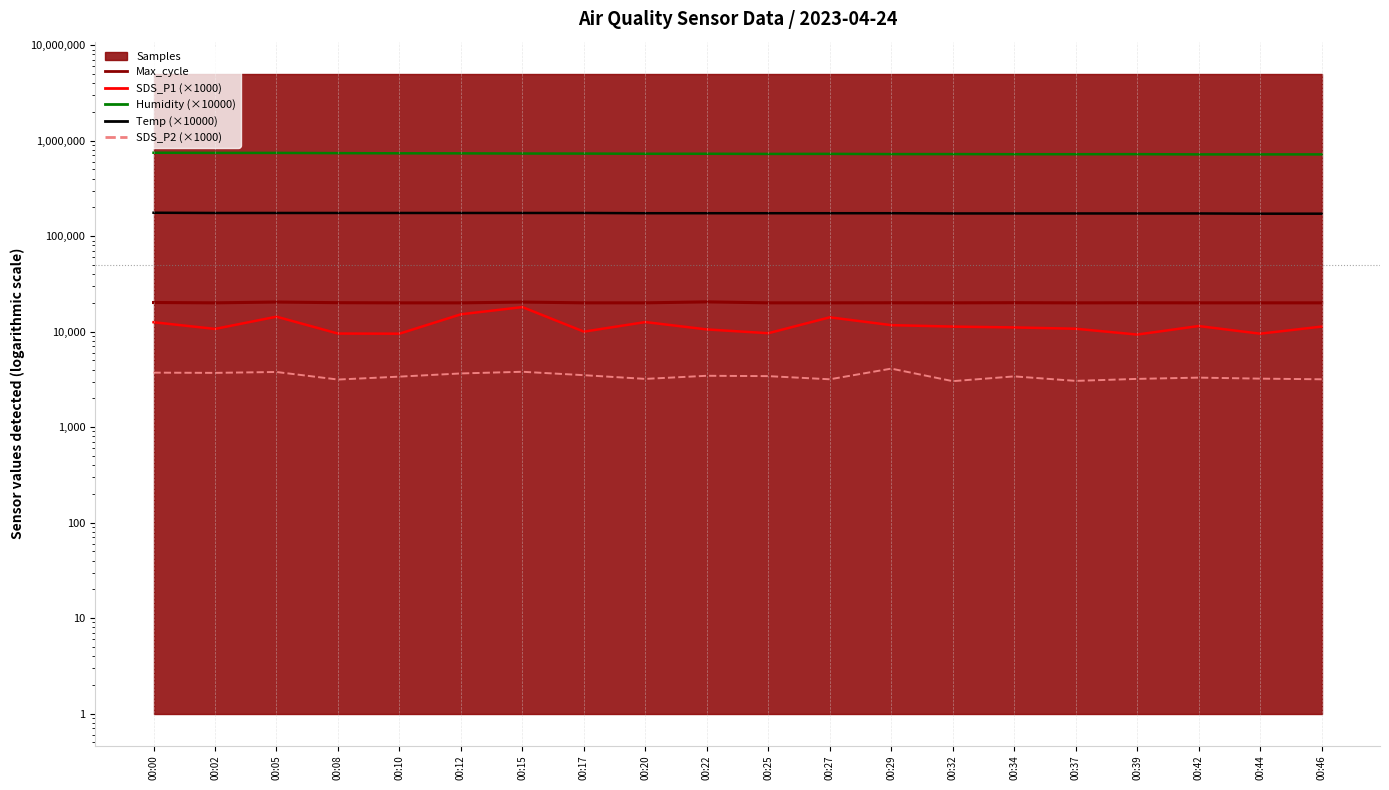

How many lines are shown in the chart?

5